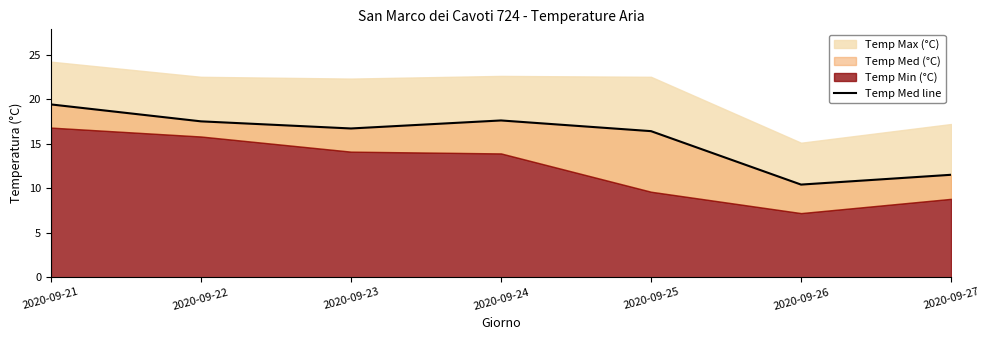

What is the change in value from 2020-09-22 to 2020-09-24?

+0.1